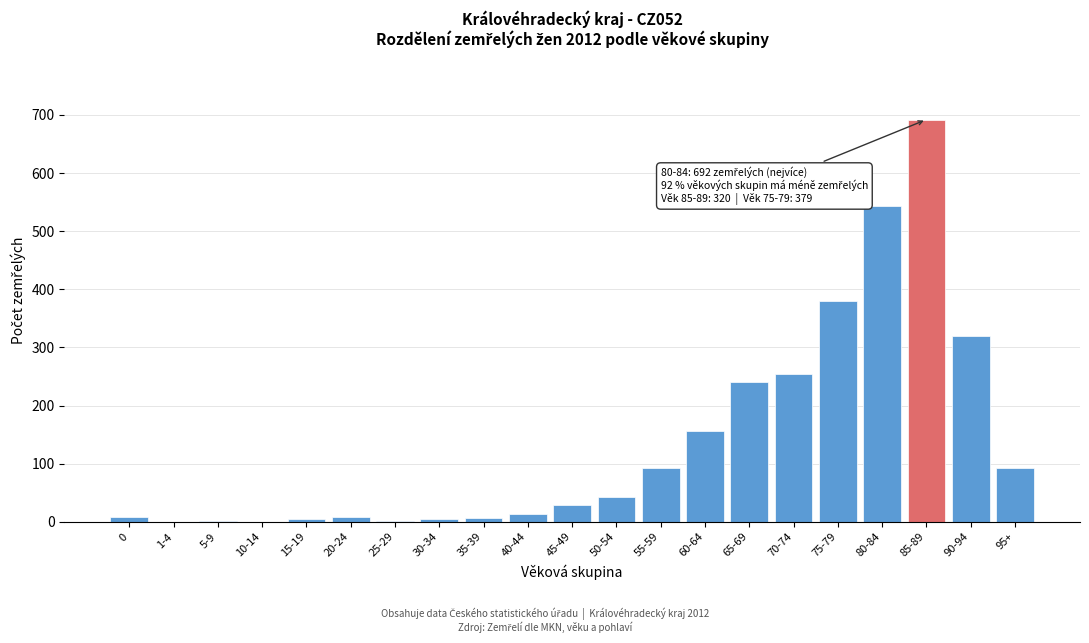

Is it true that the value at 70-74 is 112?

False